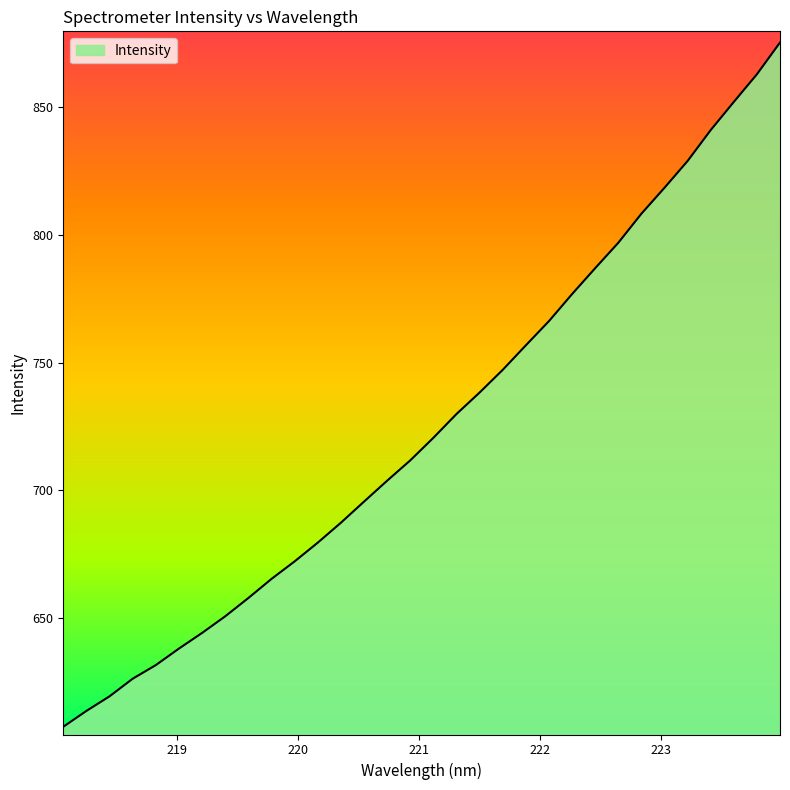

What is the greatest value displayed?

875.4